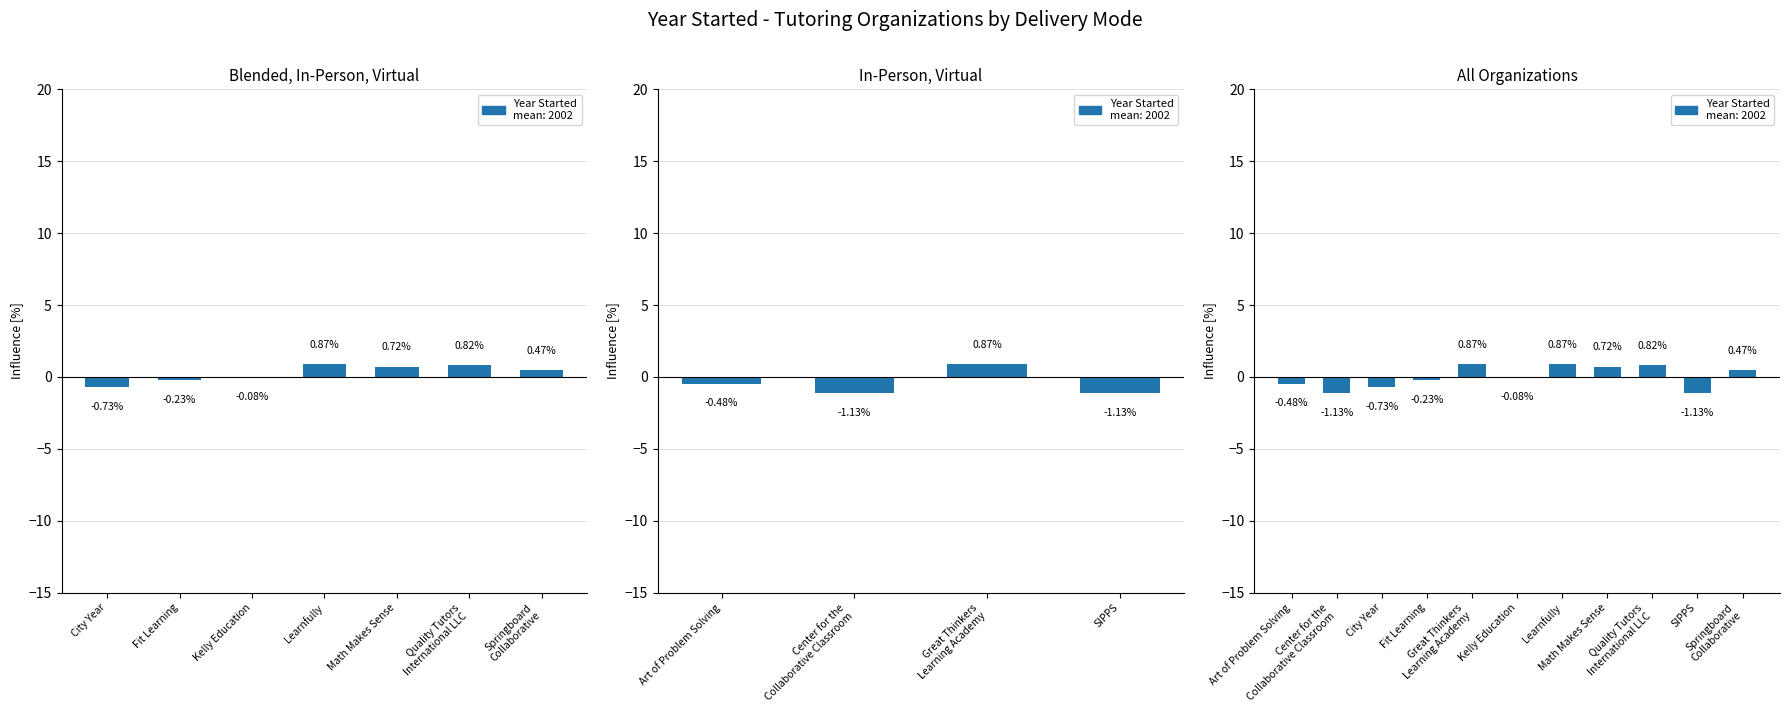

Is it true that the value at Fit Learning is -0.2?

True